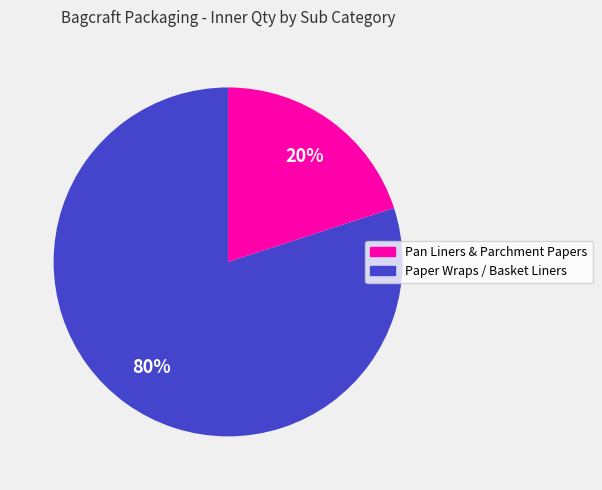

To the nearest percent, what is the difference between the largest and smallest slice percentages?

60%